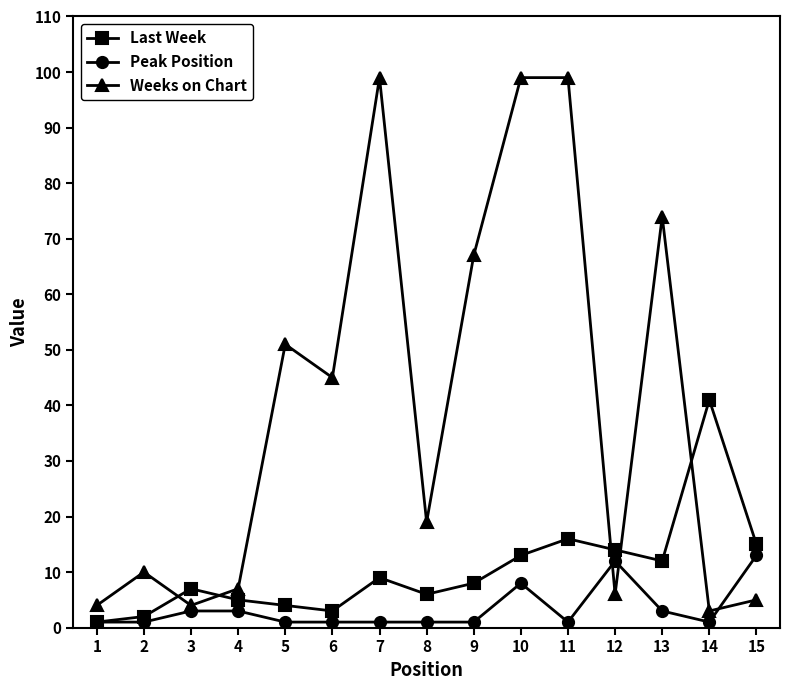

Which series has the largest total across all categories?

Weeks on Chart